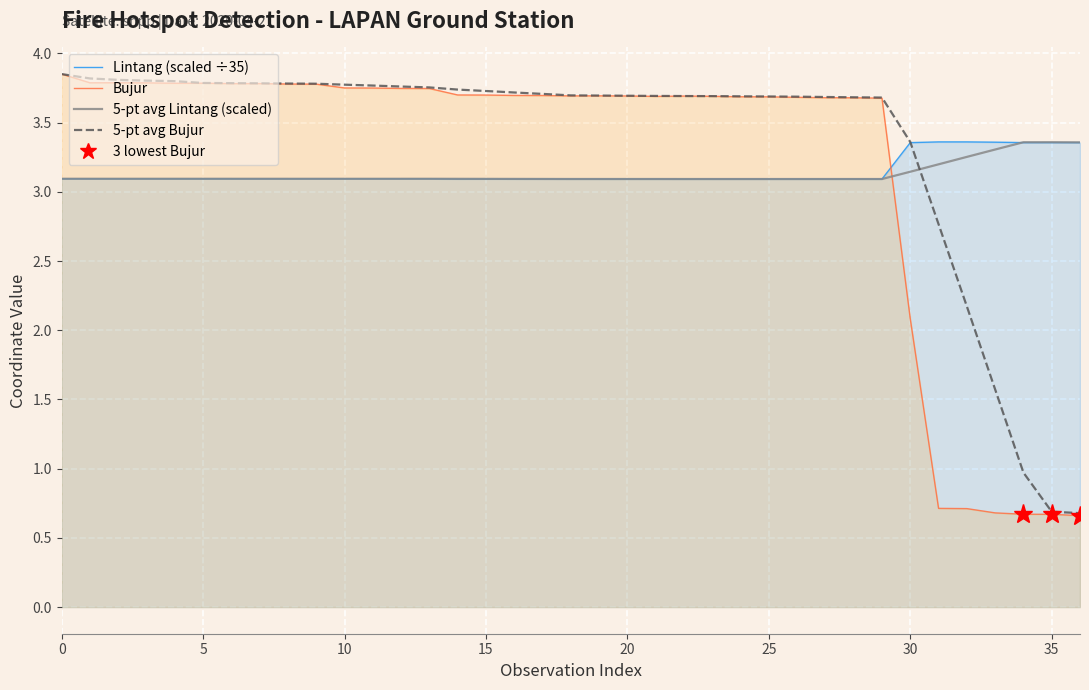

What is the difference between the second highest and second lowest values in the 5-pt avg Bujur series?

3.1